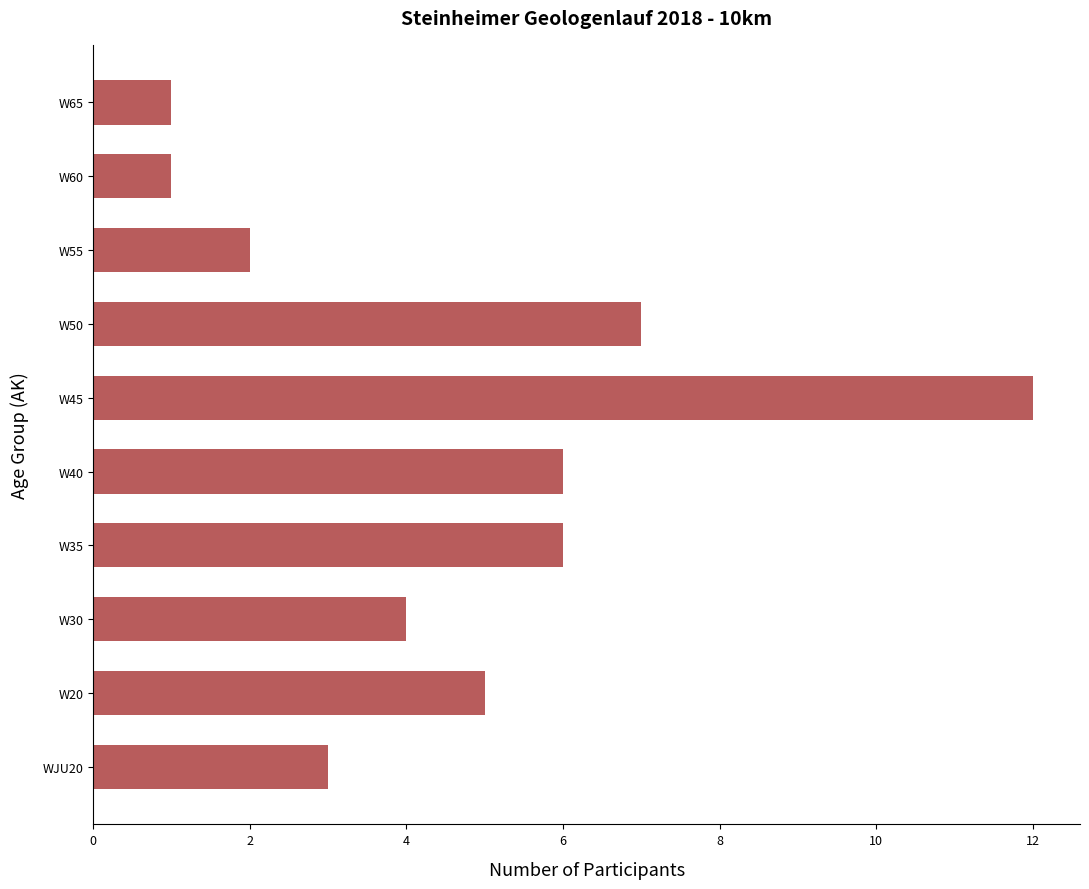

What is the difference between the maximum and minimum values?

11